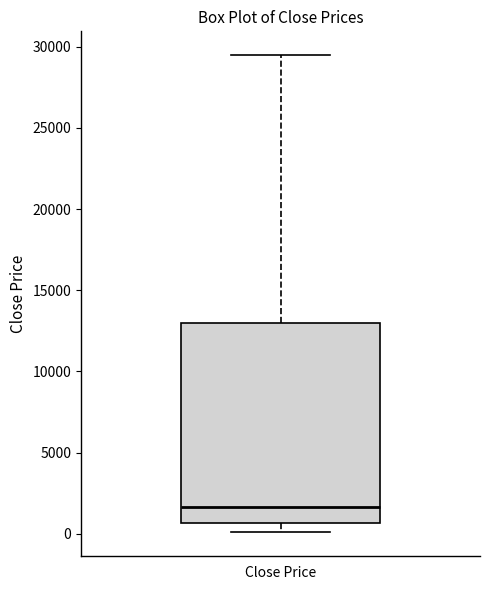

Where is the upper edge of the box for Close Price on the y-axis? The values are not printed on the chart, so give them approximately, as read against the axis.

13000